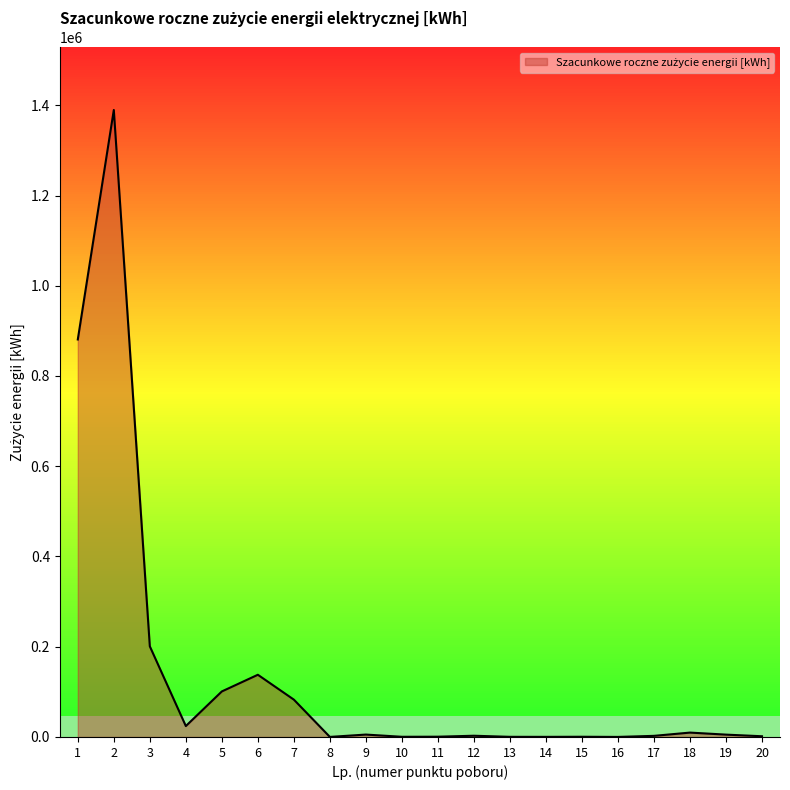

Is it true that the value at 10 is 409?

True